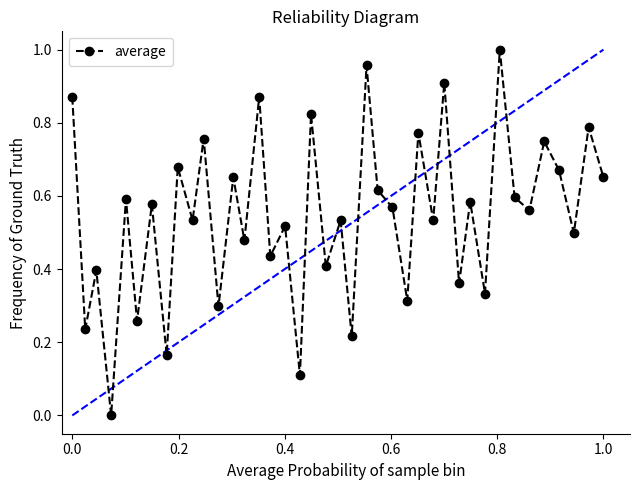

What is the sum of all values?

21.9